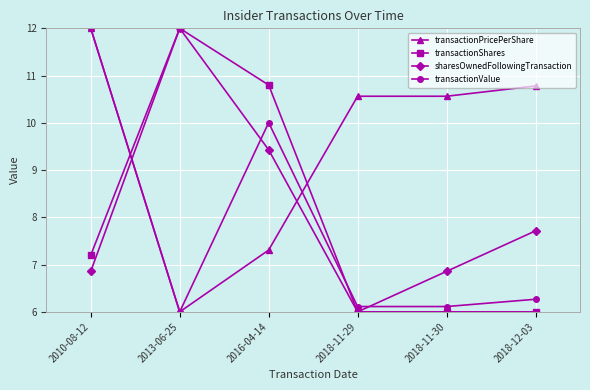

What is the value of the sharesOwnedFollowingTransaction point at the 1st from the left?

6.9